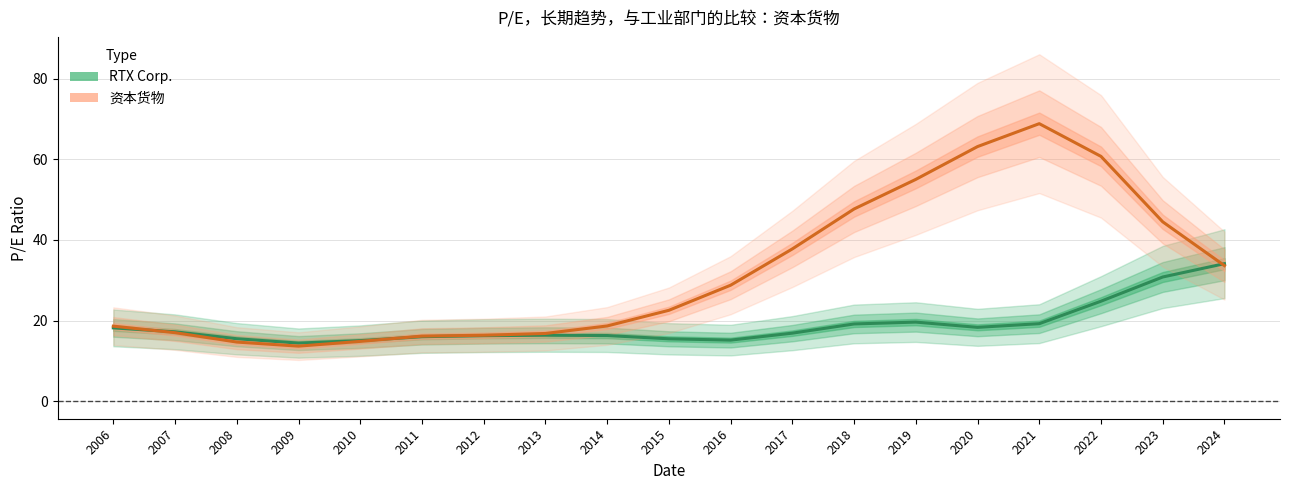

What is the difference between the RTX Corp. values at 2010 and 2022?

9.8